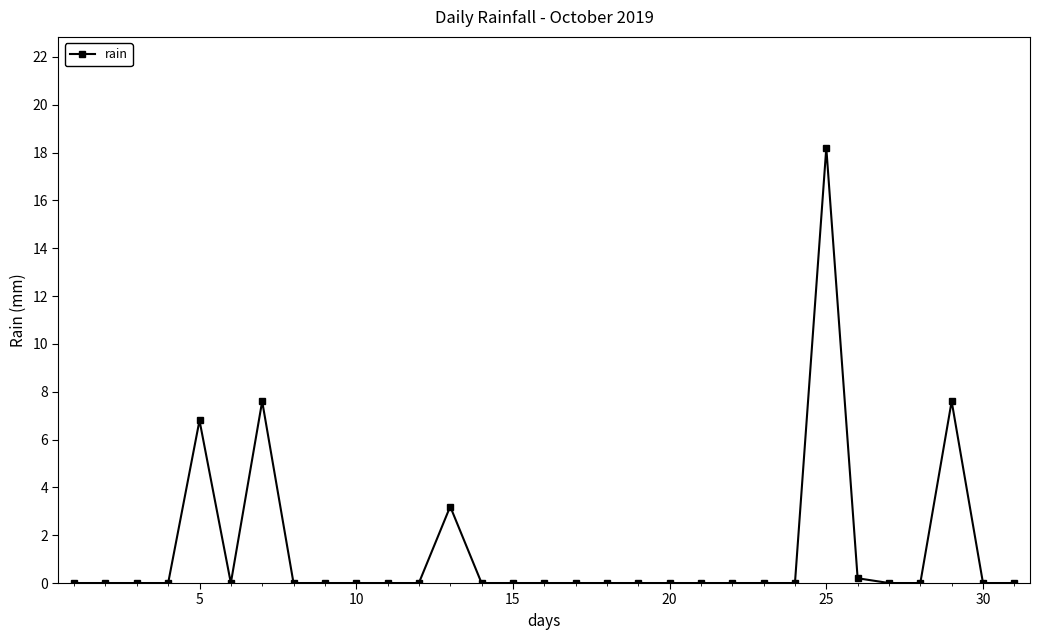

What is the sum of all values?

43.6